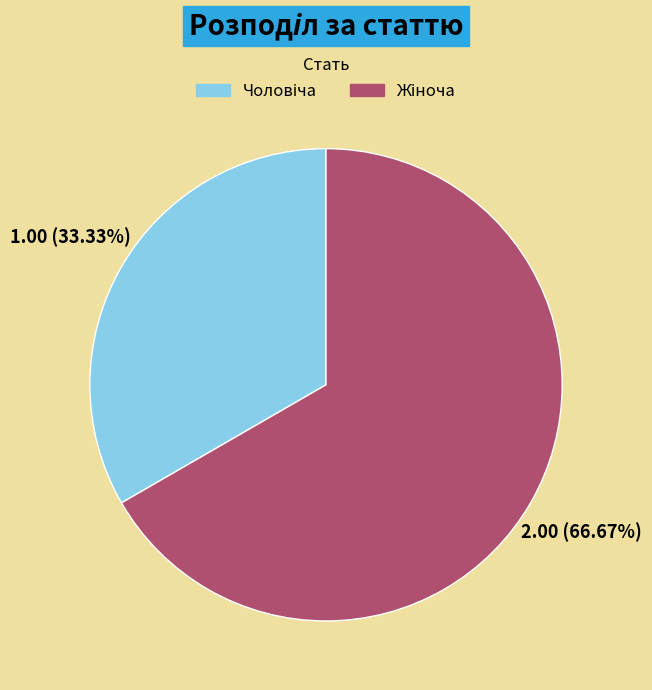

Is there a majority slice in this chart?

Yes